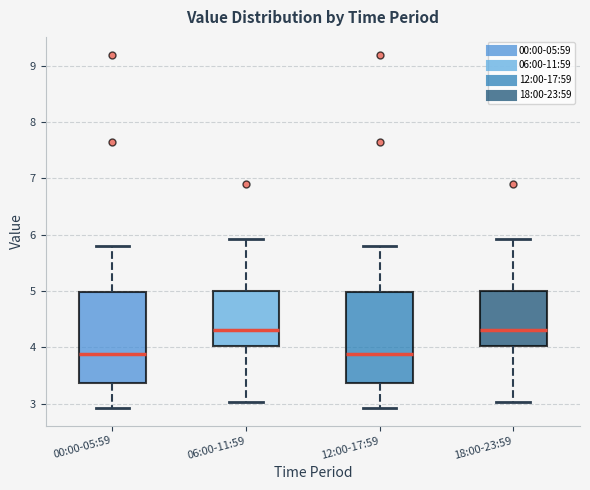

Reading left to right, transcribe this box plot: for each box, give where its median line is, the range the box spans, and where its two whiskers end, as read against the y-axis. The values are not printed on the chart, so give them approximately, as read against the axis.

00:00-05:59: median 3.9, box 3.4 to 5.0, whiskers 2.9 to 5.8
06:00-11:59: median 4.3, box 4.0 to 5.0, whiskers 3.0 to 5.9
12:00-17:59: median 3.9, box 3.4 to 5.0, whiskers 2.9 to 5.8
18:00-23:59: median 4.3, box 4.0 to 5.0, whiskers 3.0 to 5.9